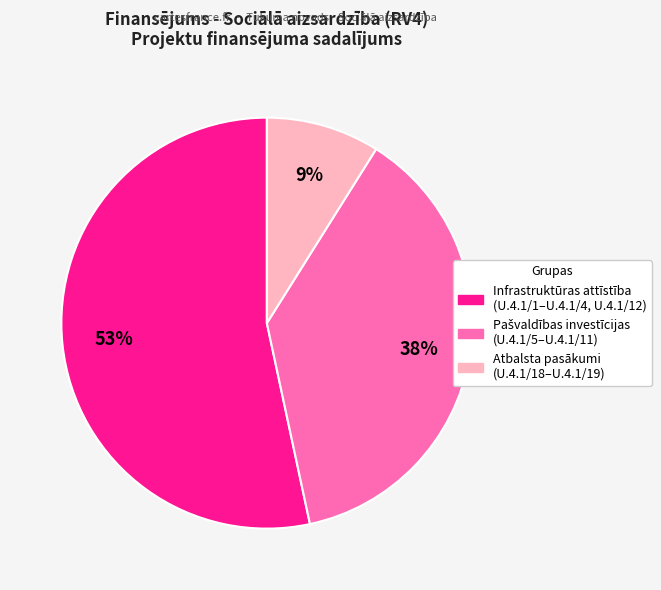

Count the number of slices in the pie.

3